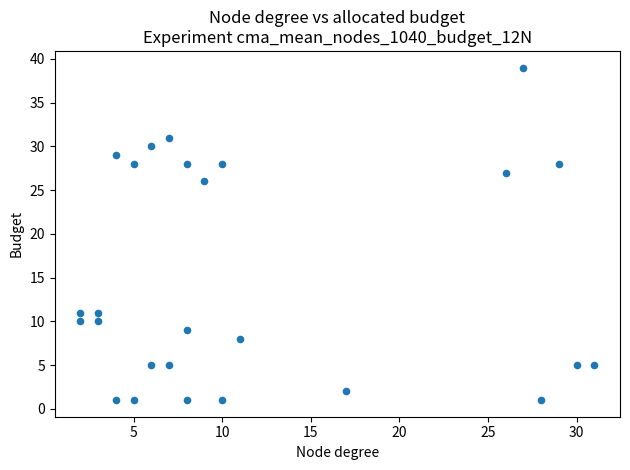

What Y value in the scatter plot is closest to 20?

26